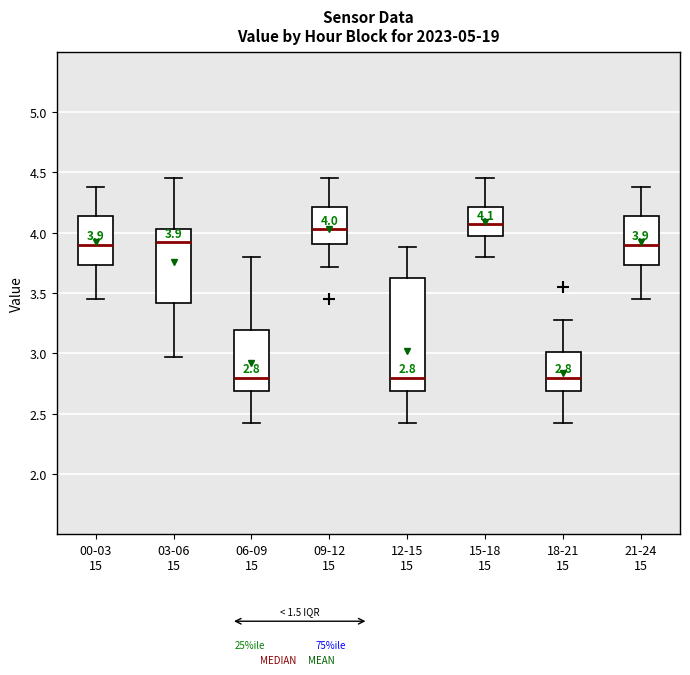

Comparing the boxes themselves (not the whiskers), which one is the tallest?

12-15 15